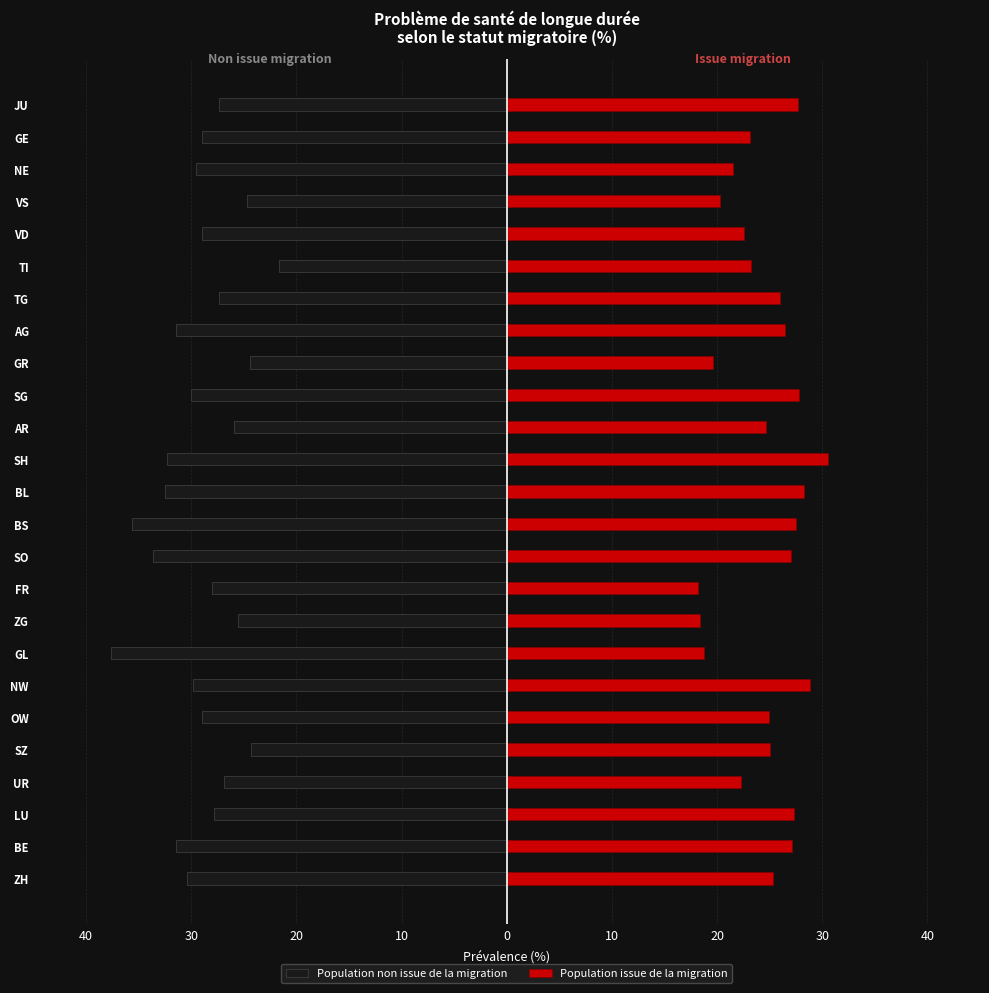

What is the difference between the maximum and minimum values in the Population issue de la migration series?

12.4